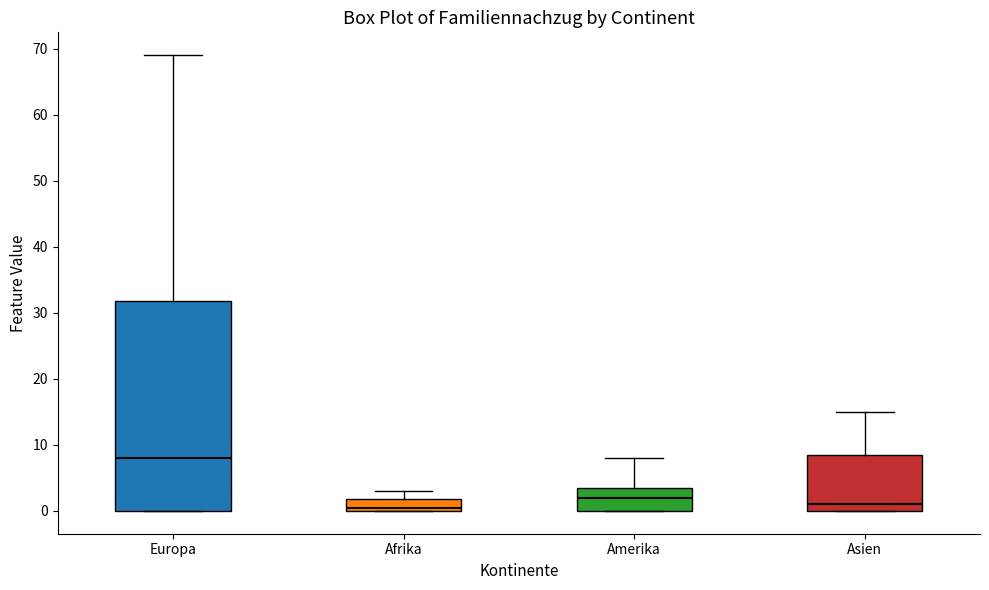

Comparing the boxes themselves (not the whiskers), which one is the tallest?

Europa